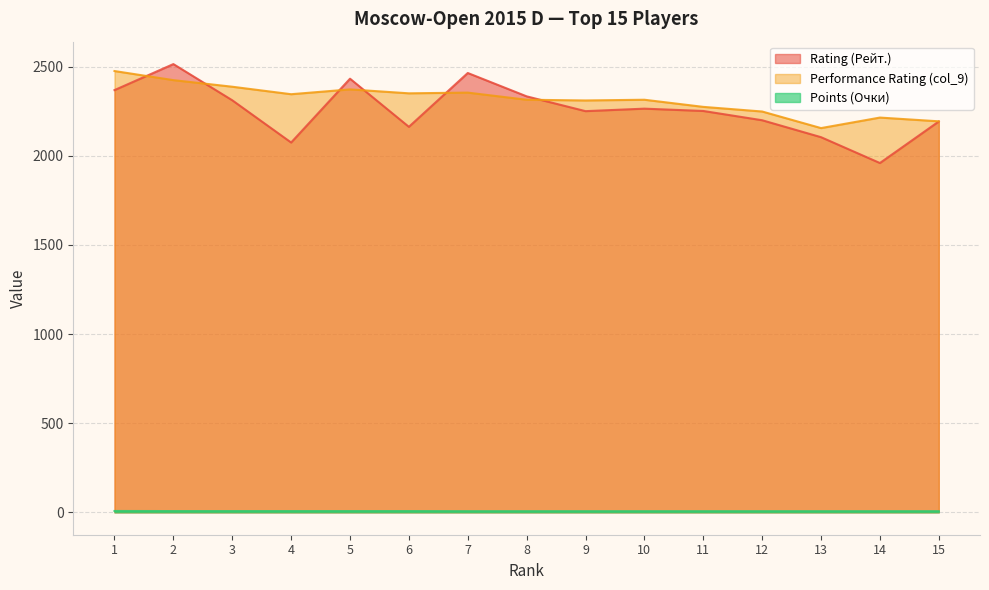

The Rating (Рейт.) series shows 646.5 at 1. True or false?

False